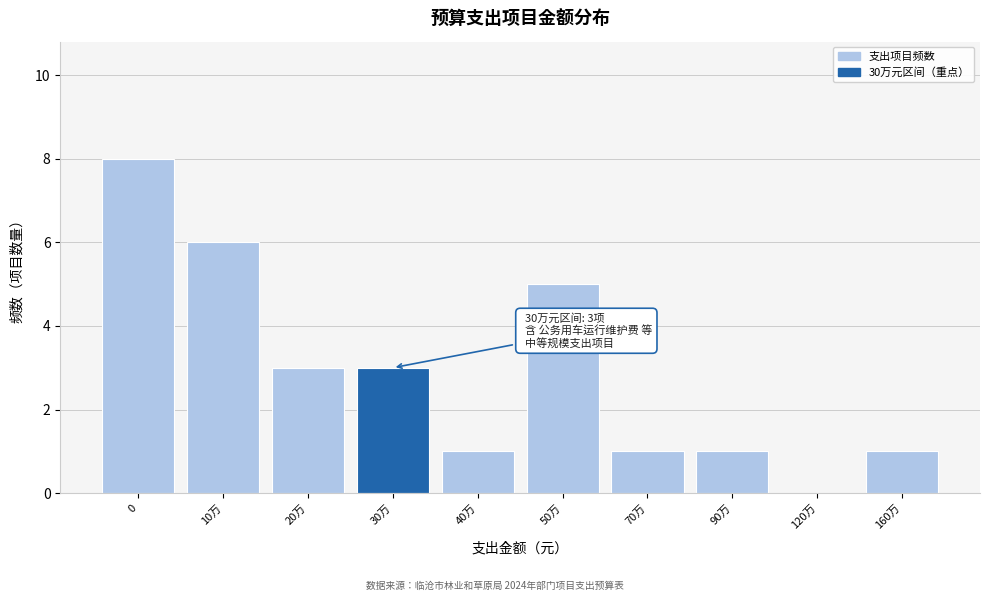

Reading left to right, list all the values displayed in this chart.

0=8	10万=6	20万=3	30万=3	40万=1	50万=5	70万=1	90万=1	120万=0	160万=1